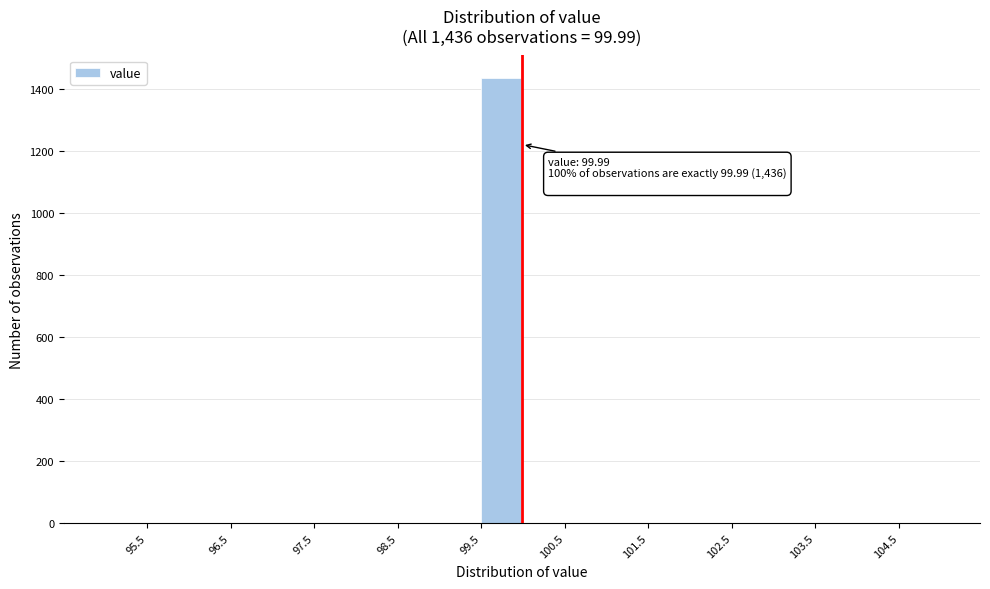

Over which range of the x-axis is the bar tallest?

99.5 to 100.0